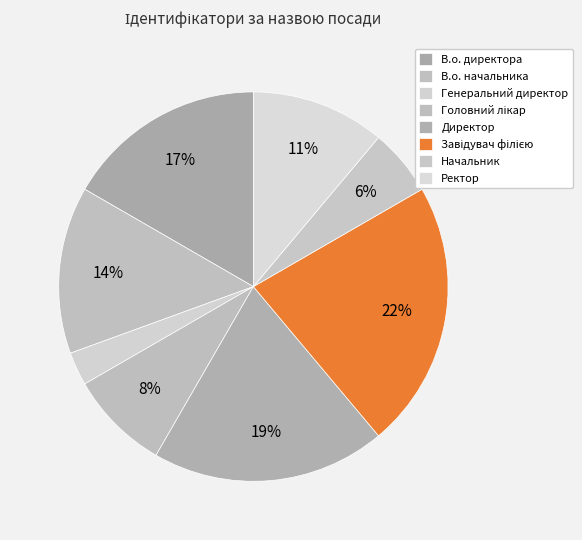

How many segments does this pie chart have?

8